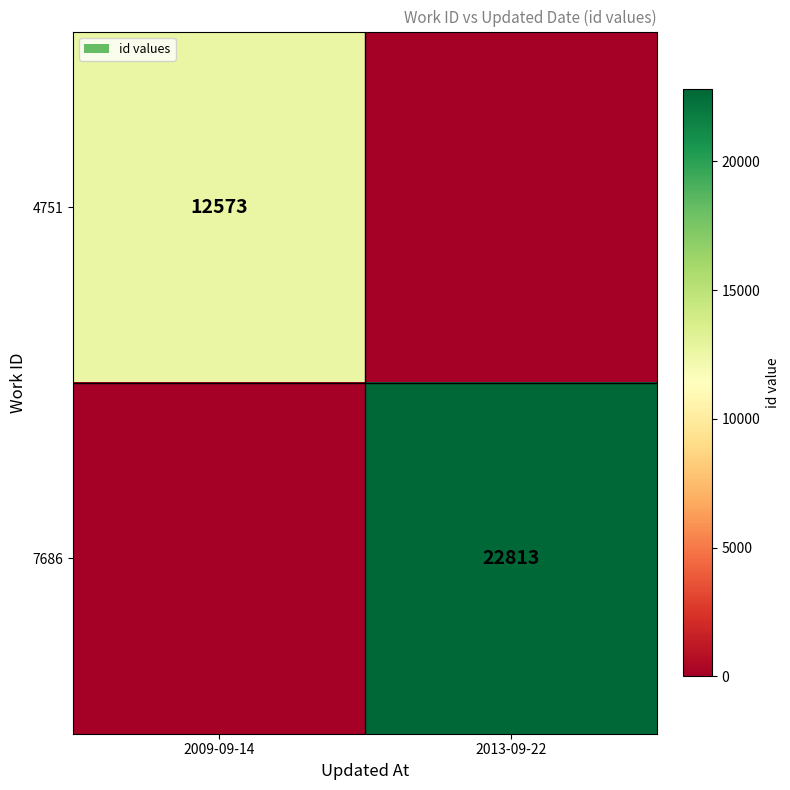

True or false: 4751 has a value of 6206 at 2009-09-14.

False